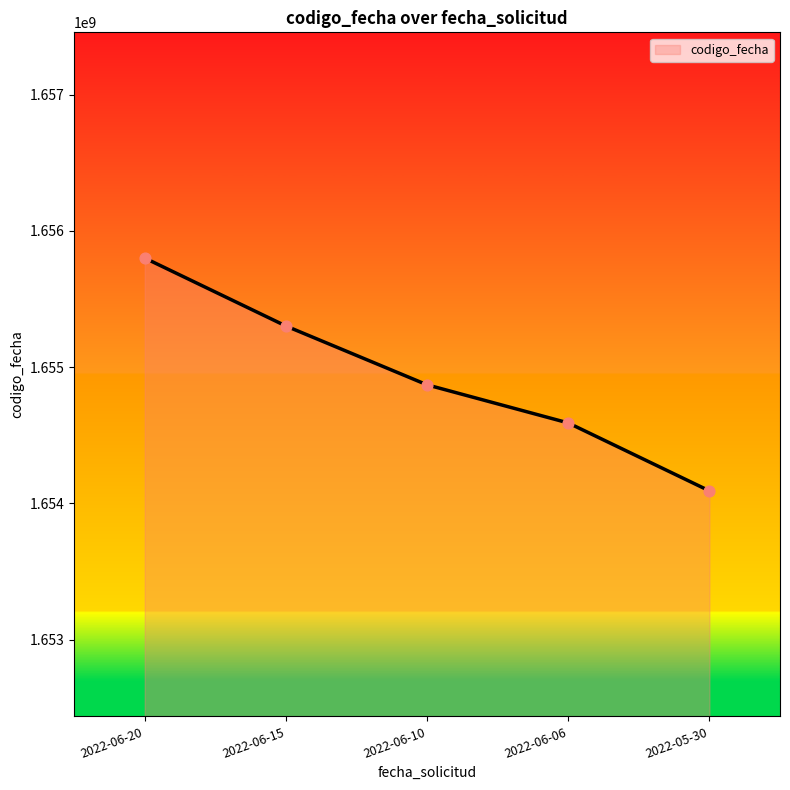

Approximately how many times larger is the value at 2022-06-15 compared to 2022-05-30?

1.0